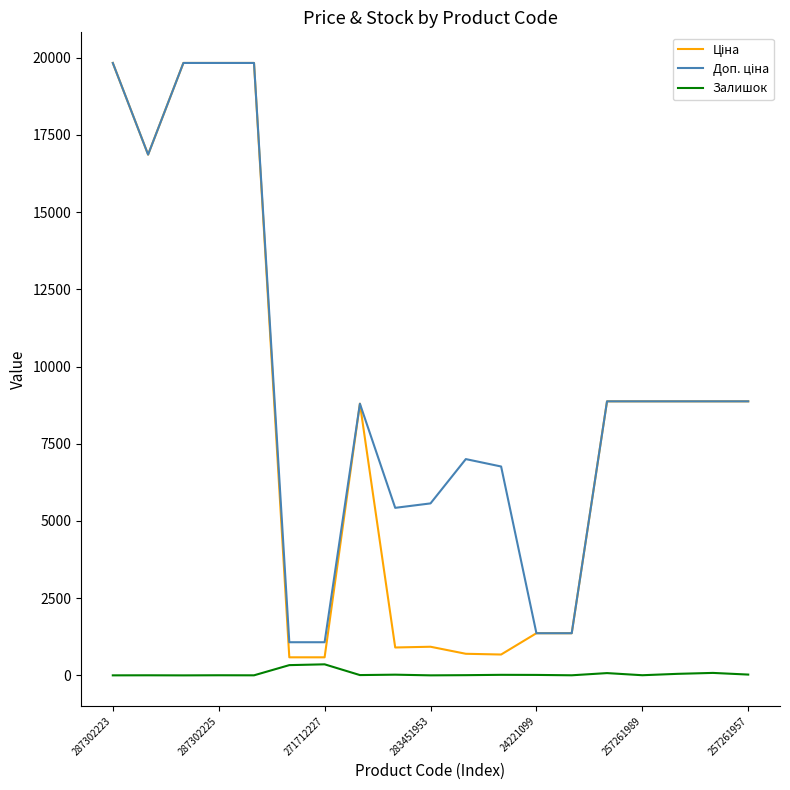

What is the difference between the maximum and minimum values in the Залишок series?

358.0